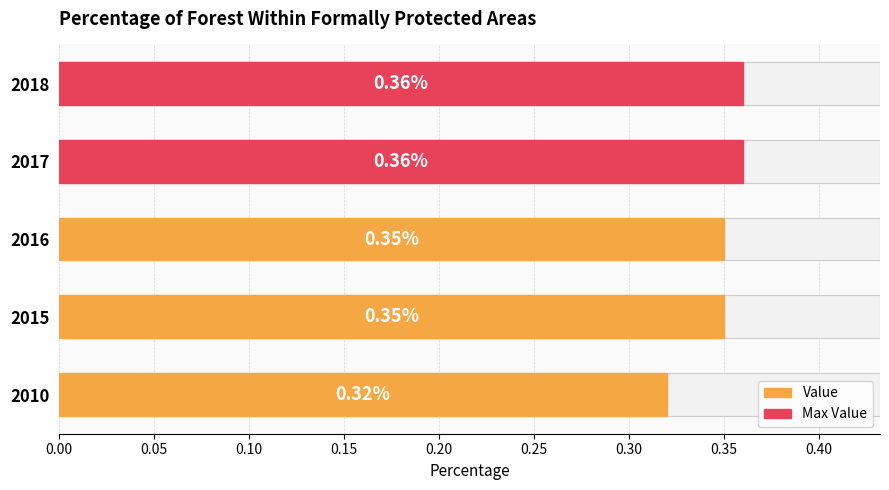

How many bars are there in total?

5